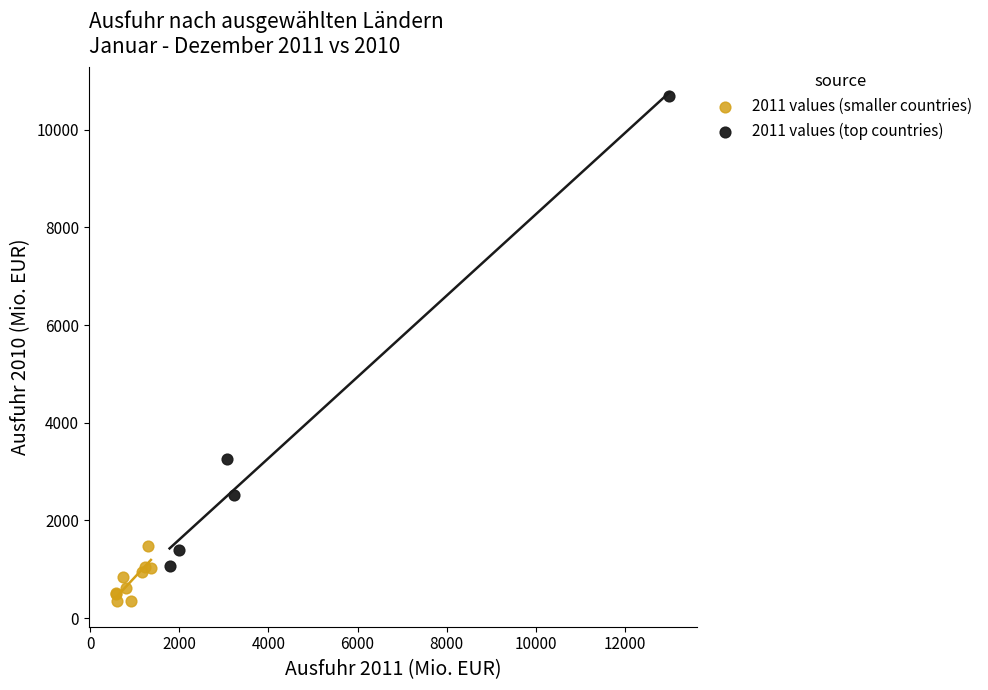

Which series has the widest spread of Y values?

2011 values (top countries)